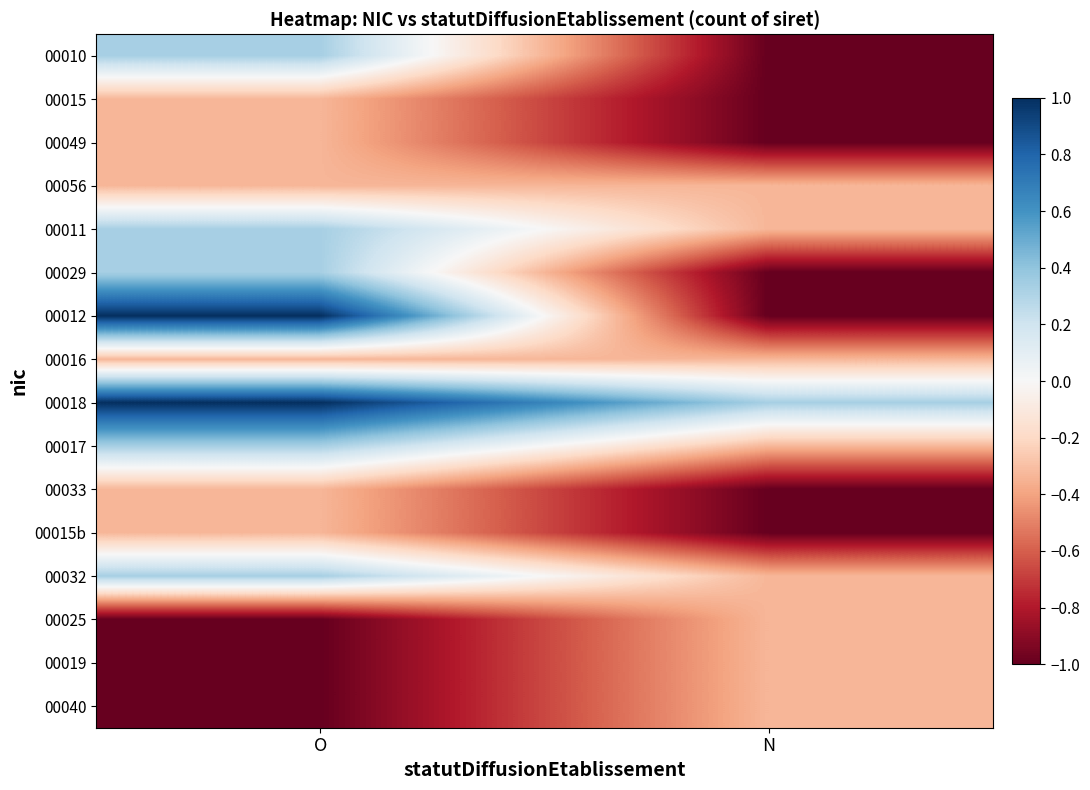

Reading left to right, extract all data points from this chart.

00010: O=0.3	N=-1.0
00015: O=-0.3	N=-1.0
00049: O=-0.3	N=-1.0
00056: O=-0.3	N=-0.3
00011: O=0.3	N=-0.3
00029: O=0.3	N=-1.0
00012: O=1.0	N=-1.0
00016: O=-0.3	N=-0.3
00018: O=1.0	N=0.3
00017: O=0.3	N=-0.3
00033: O=-0.3	N=-1.0
00015b: O=-0.3	N=-1.0
00032: O=0.3	N=-0.3
00025: O=-1.0	N=-0.3
00019: O=-1.0	N=-0.3
00040: O=-1.0	N=-0.3